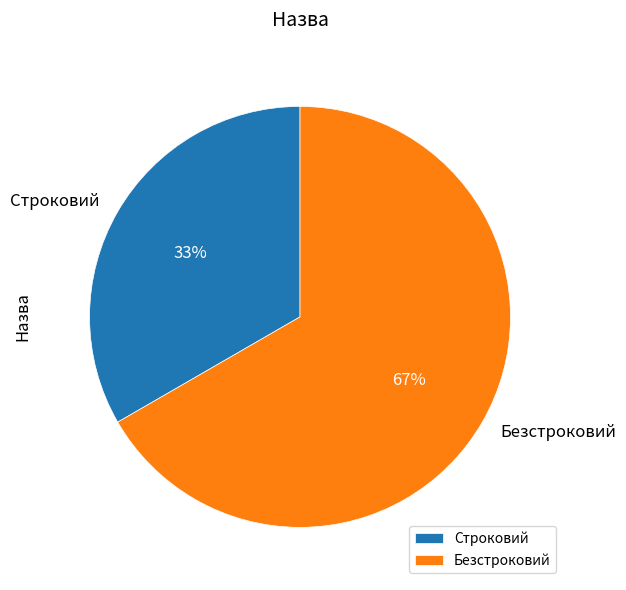

How many slices are in this pie chart?

2